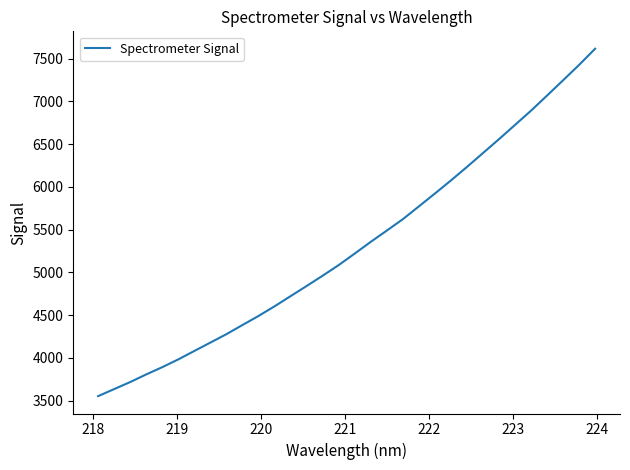

How many values are below 5221?

16